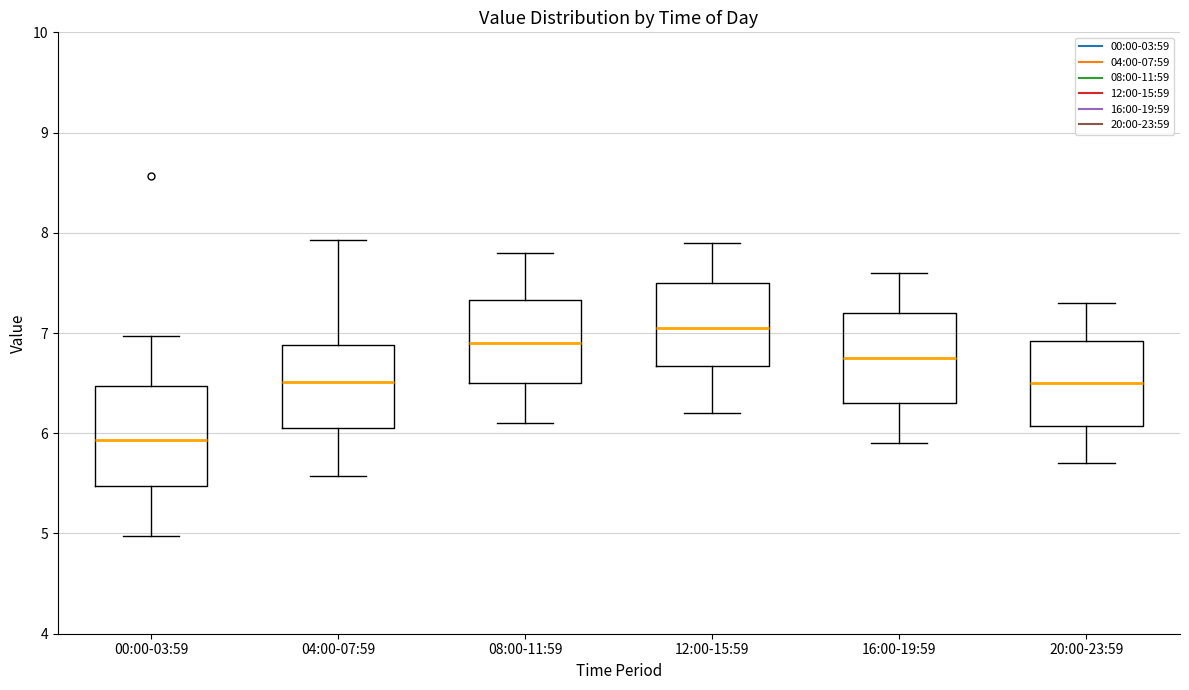

Reading left to right, read every box against the y-axis: the position of its median line, the range the box covers, and the ends of its whiskers. The values are not printed on the chart, so give them approximately, as read against the axis.

00:00-03:59: median 5.9, box 5.5 to 6.5, whiskers 5.0 to 7.0
04:00-07:59: median 6.5, box 6.1 to 6.9, whiskers 5.6 to 7.9
08:00-11:59: median 6.9, box 6.5 to 7.3, whiskers 6.1 to 7.8
12:00-15:59: median 7.1, box 6.7 to 7.5, whiskers 6.2 to 7.9
16:00-19:59: median 6.8, box 6.3 to 7.2, whiskers 5.9 to 7.6
20:00-23:59: median 6.5, box 6.1 to 6.9, whiskers 5.7 to 7.3